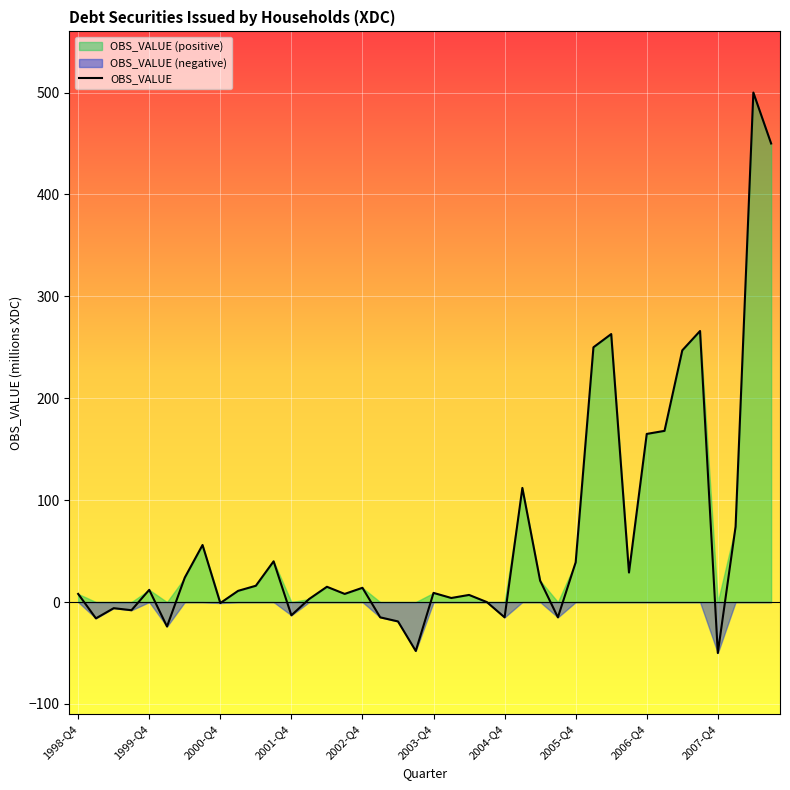

True or false: the data shows 5 at 26.

False